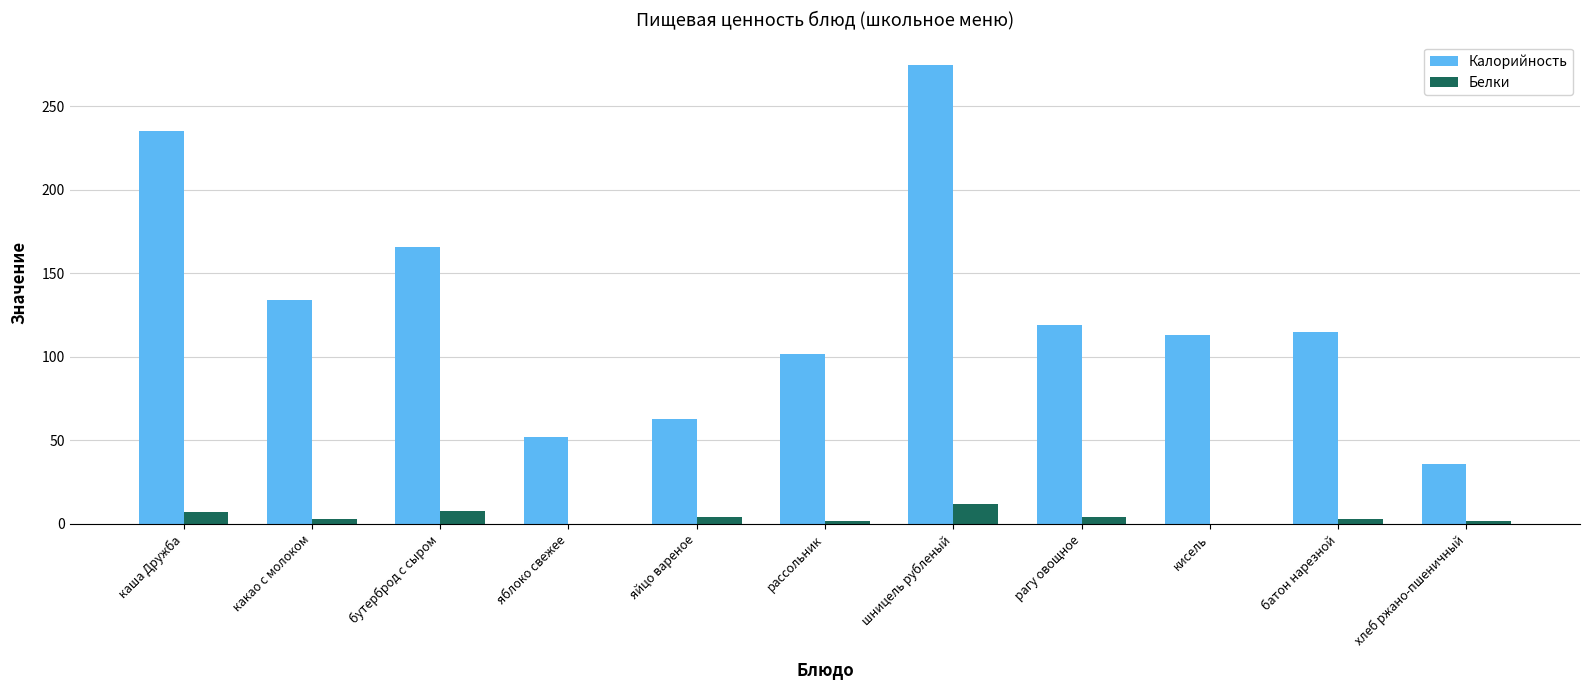

Count the number of categories in the chart.

11